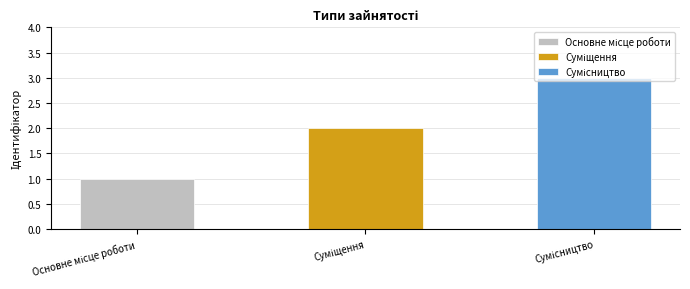

What is the smallest value displayed?

1